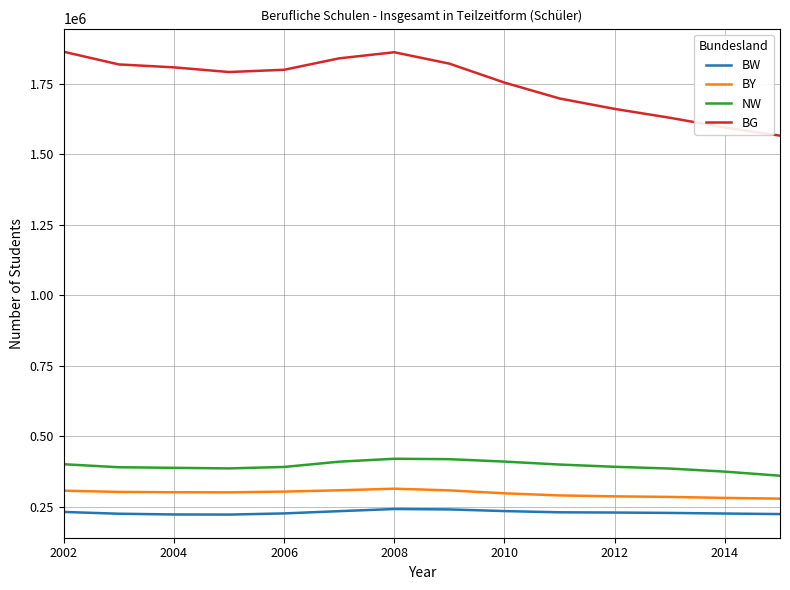

True or false: NW and BW cross at least once.

False